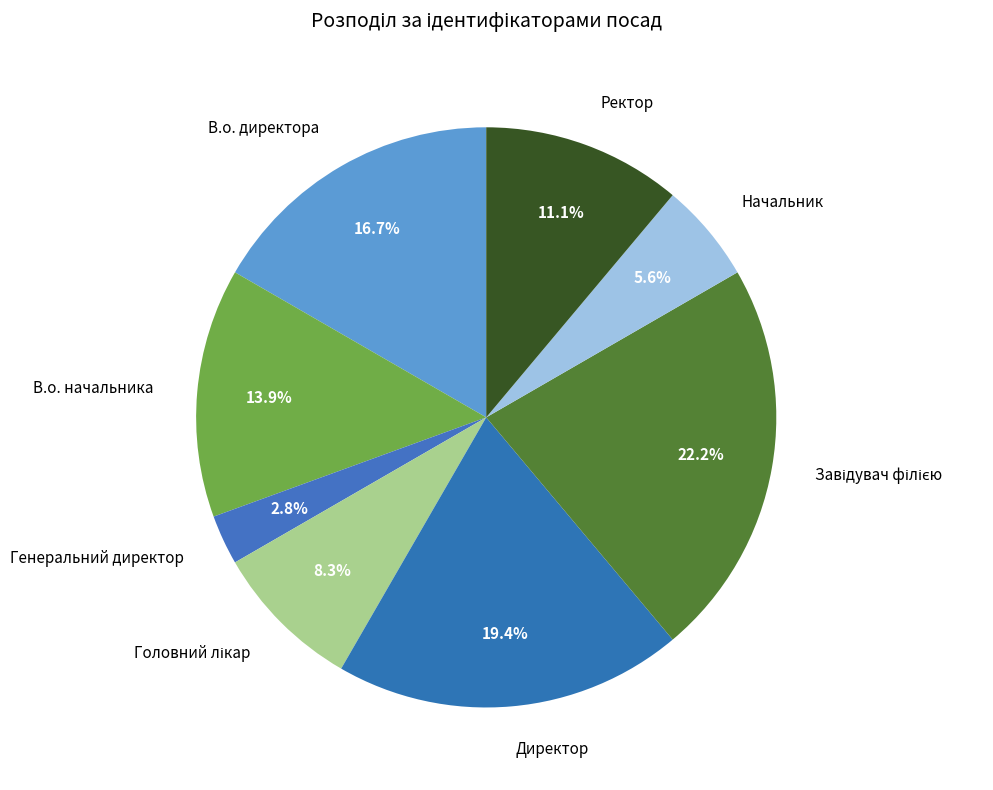

What percentage is the В.о. начальника slice, to the nearest percent?

14%